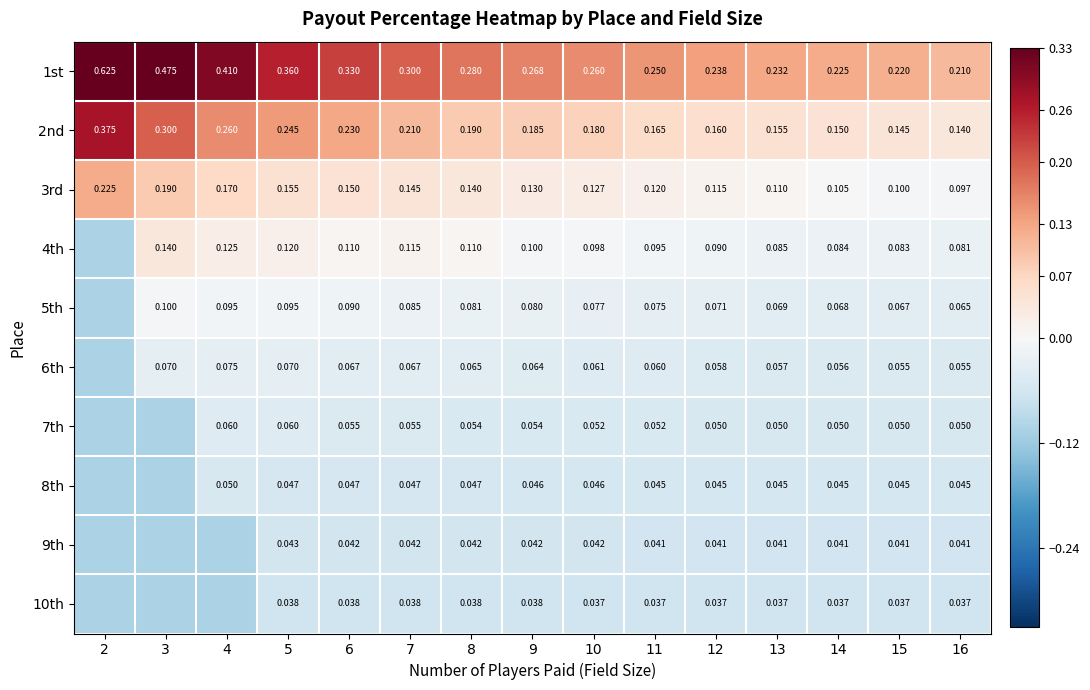

How many series are shown in this chart?

10